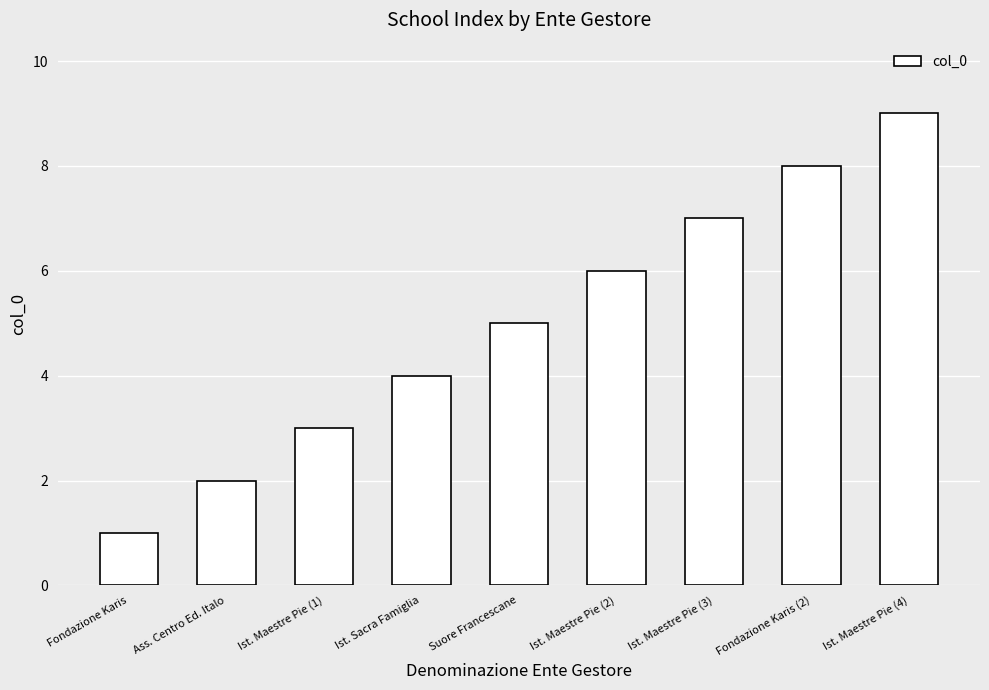

What is the difference between the maximum and minimum values?

8